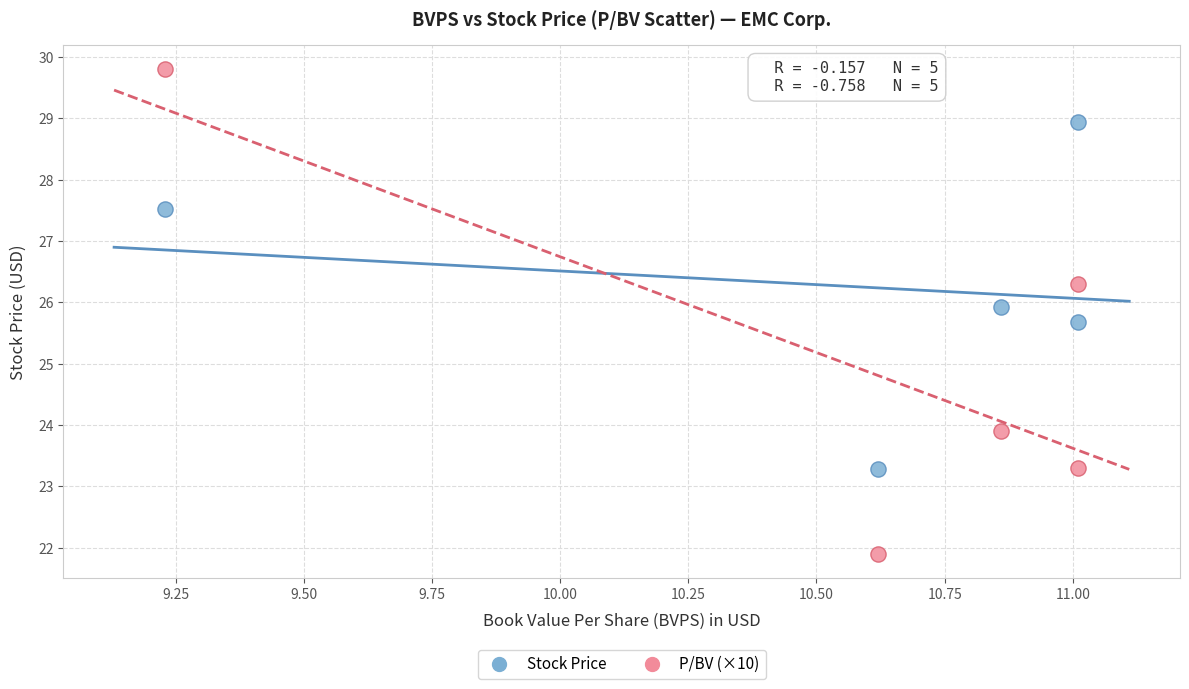

In the P/BV (×10) series, what Y value is closest to 25?

23.9